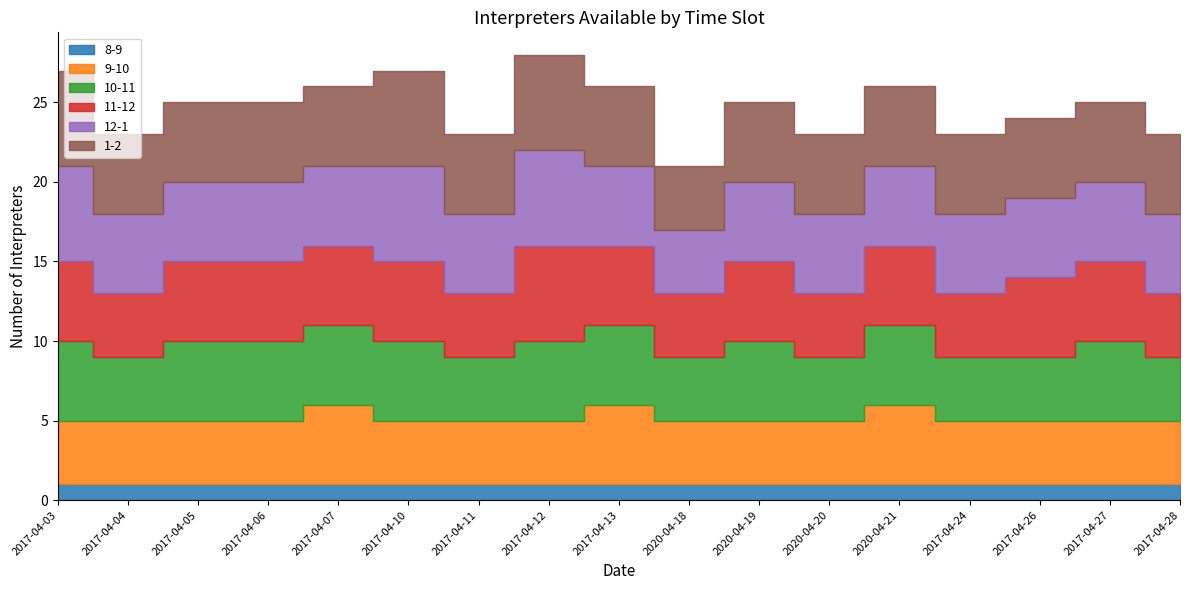

How many lines are shown in the chart?

6